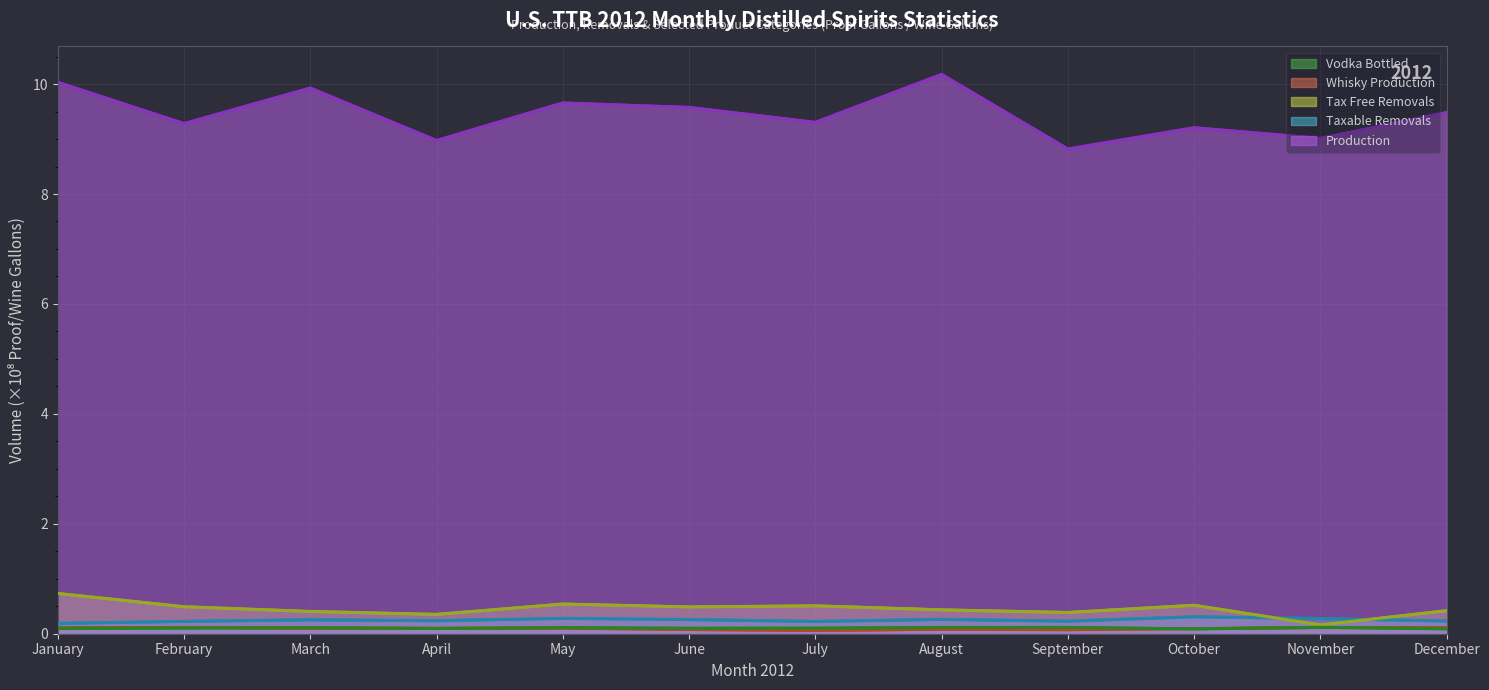

Reading right to left, extract all data points from this chart.

Production: 9.5	9.0	9.2	8.8	10.2	9.3	9.6	9.7	9.0	9.9	9.3	10.0
Taxable Removals: 0.2	0.3	0.3	0.2	0.3	0.2	0.3	0.3	0.2	0.3	0.2	0.2
Tax Free Removals: 0.4	0.2	0.5	0.4	0.4	0.5	0.5	0.5	0.4	0.4	0.5	0.7
Whisky Production: 0.1	0.1	0.1	0.1	0.1	0.1	0.1	0.1	0.1	0.1	0.1	0.1
Vodka Bottled: 0.1	0.1	0.1	0.1	0.1	0.1	0.1	0.1	0.1	0.1	0.1	0.1